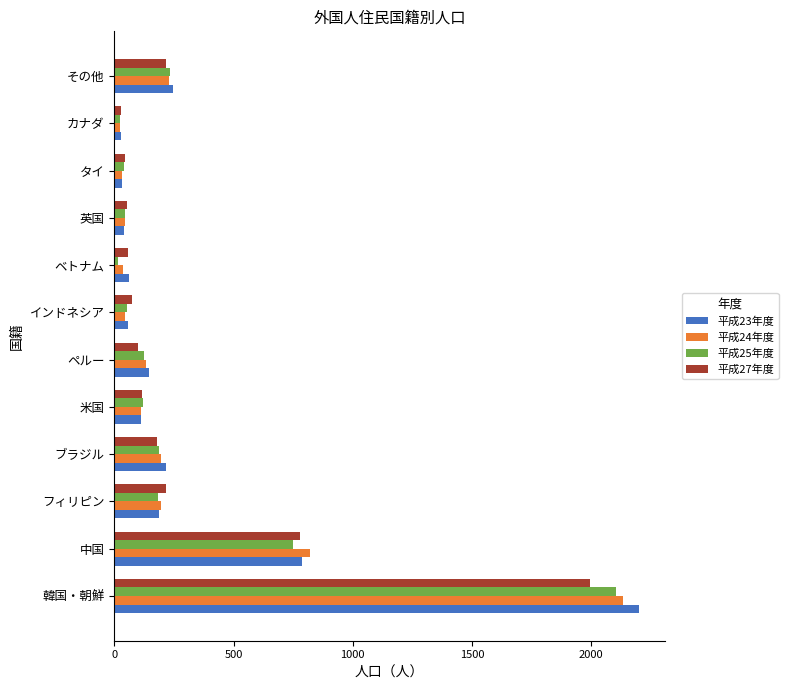

The value of 平成27年度 at ペルー is 99. True or false?

True